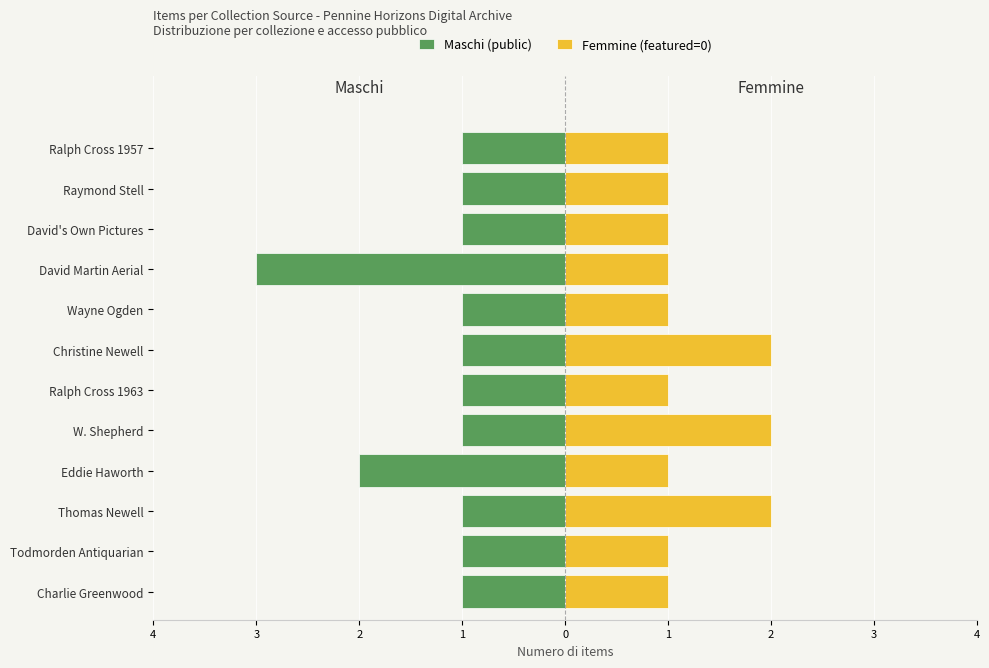

At David Martin Aerial, list the series in order from largest to smallest.

Femmine (featured=0), Maschi (public)